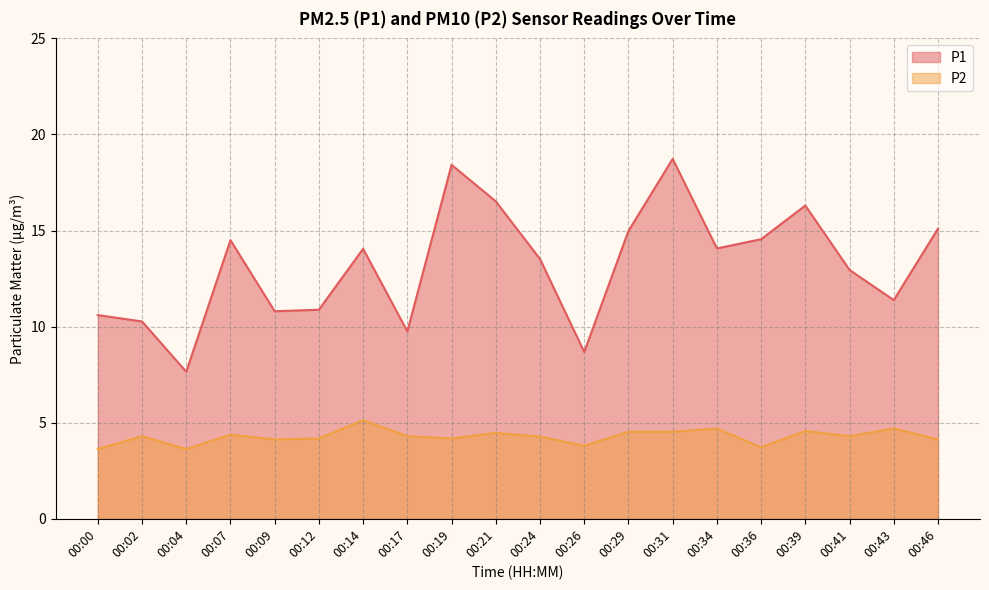

Where is the first local maximum for P1?

00:07